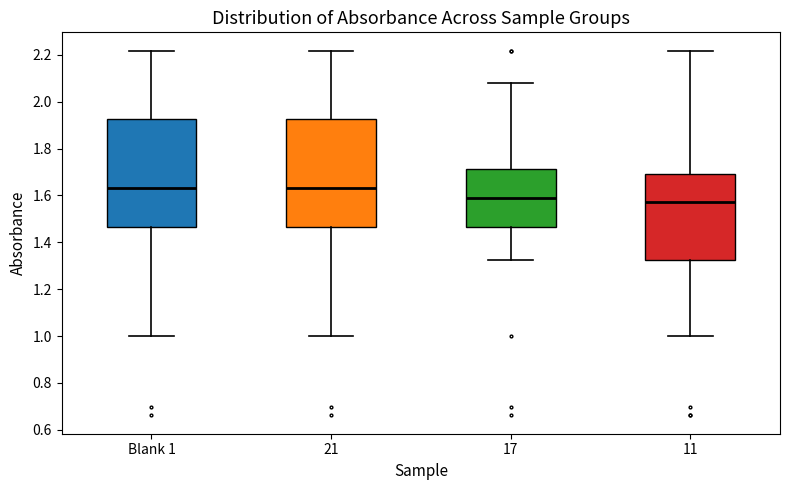

Reading left to right, transcribe this box plot: for each box, give where its median line is, the range the box spans, and where its two whiskers end, as read against the y-axis. The values are not printed on the chart, so give them approximately, as read against the axis.

Blank 1: median 1.64, box 1.46 to 1.92, whiskers 1.00 to 2.22
21: median 1.64, box 1.46 to 1.92, whiskers 1.00 to 2.22
17: median 1.60, box 1.46 to 1.72, whiskers 1.32 to 2.08
11: median 1.58, box 1.32 to 1.70, whiskers 1.00 to 2.22